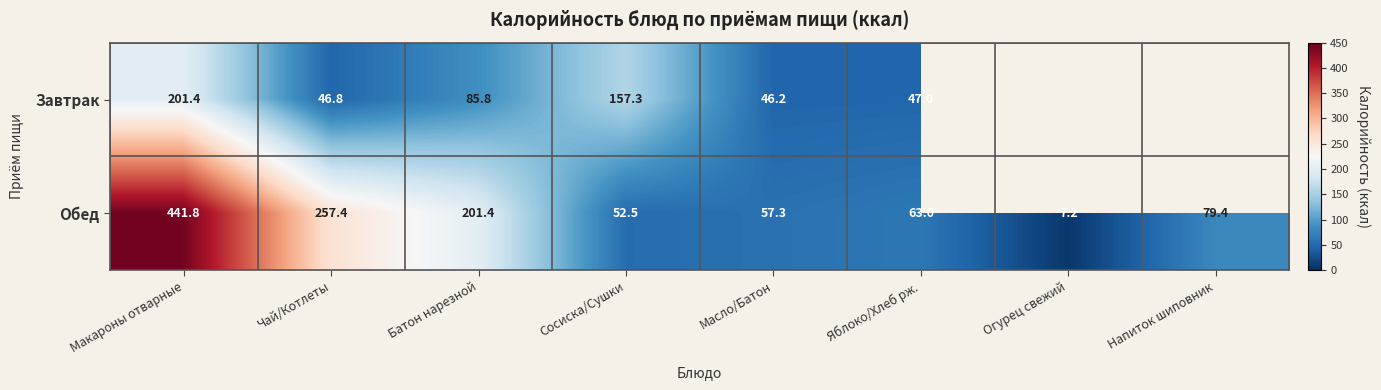

Which category has the highest value in the Обед series?

Макароны отварные